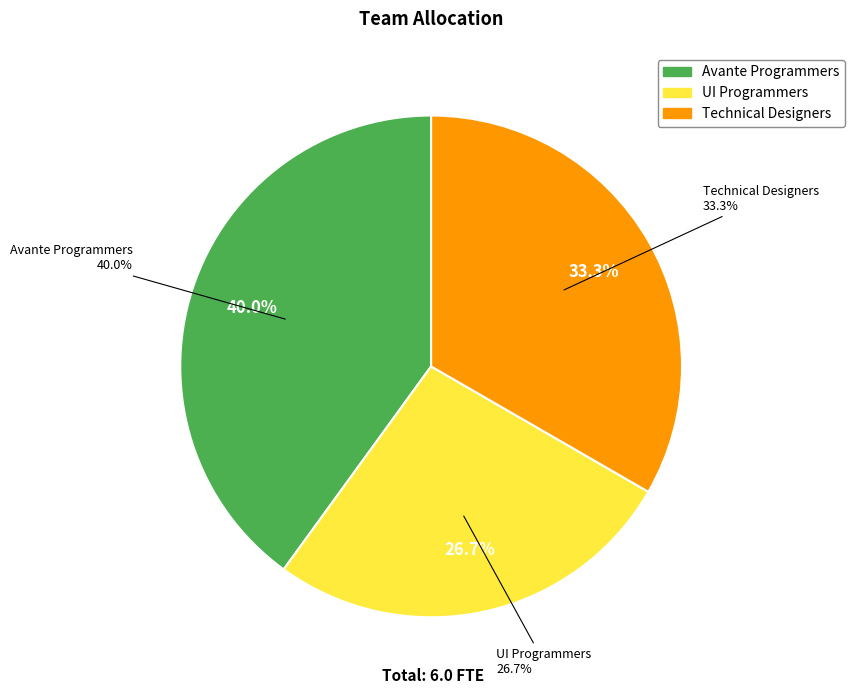

To the nearest percent, what is the average slice percentage?

33%